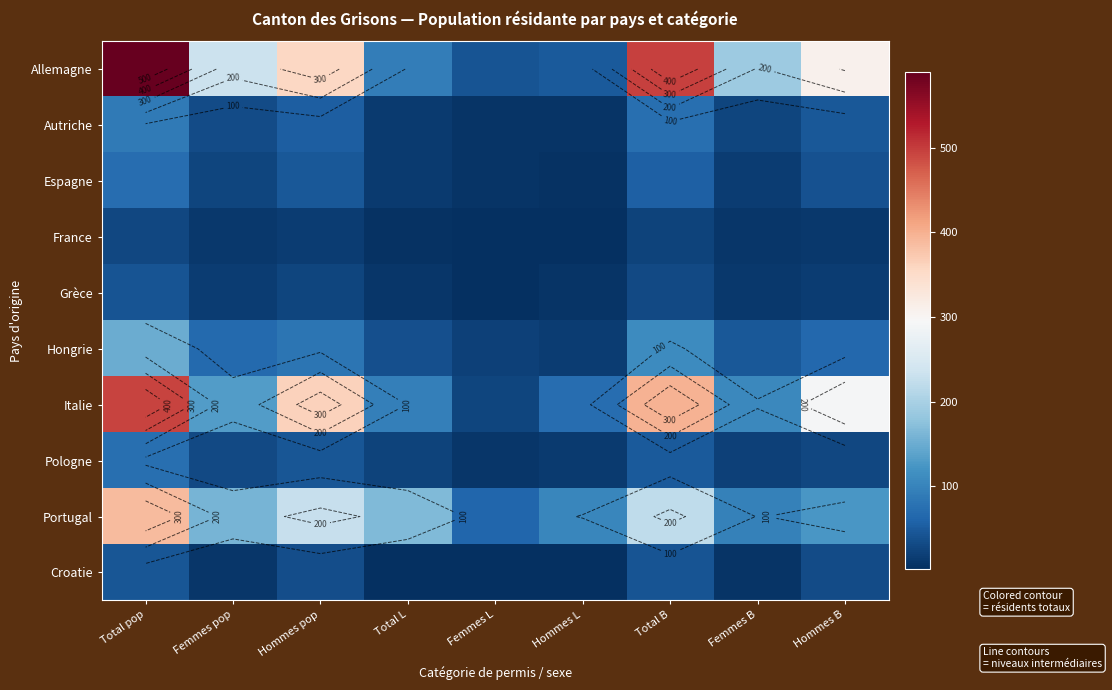

The Croatie series shows 2 at Hommes L. True or false?

True